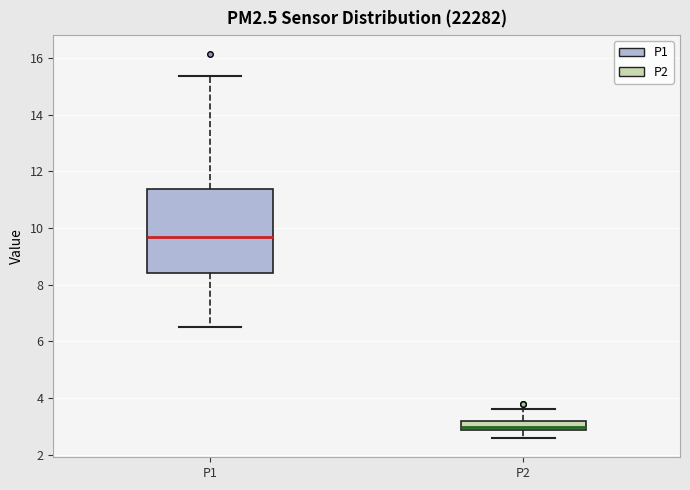

Which box has the highest median line?

P1